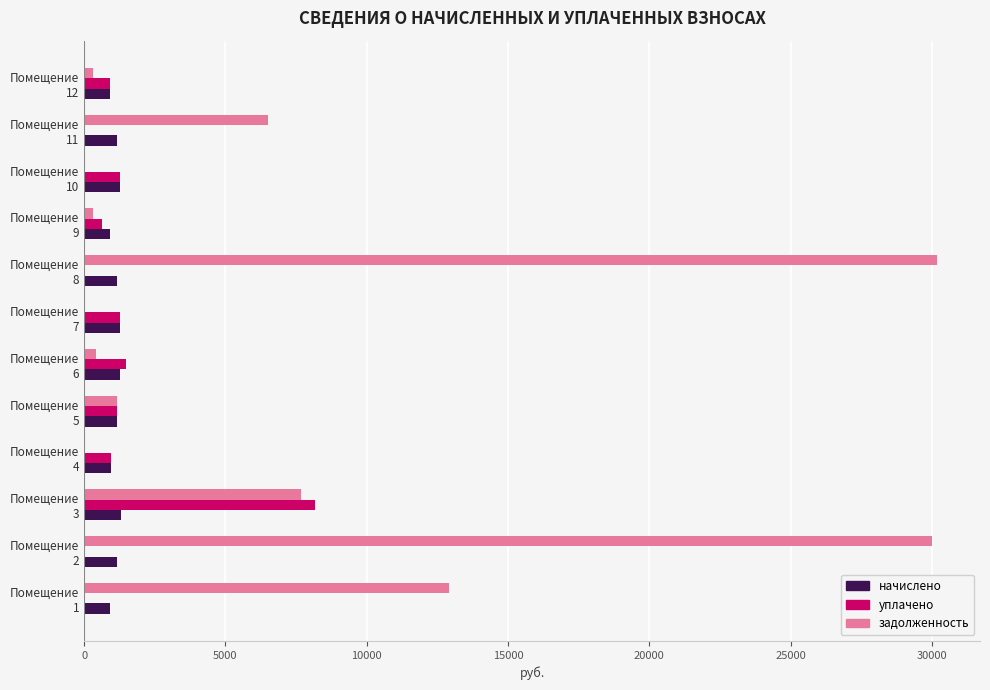

How many data points in начислено are above 1160?

6